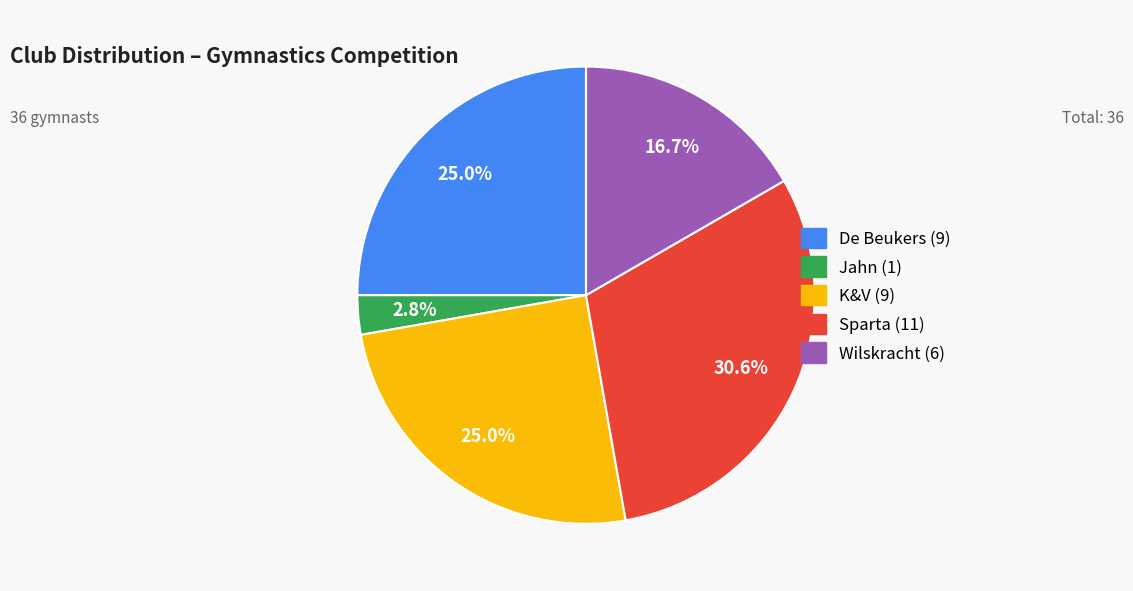

To the nearest percent, what is the average slice percentage?

20%